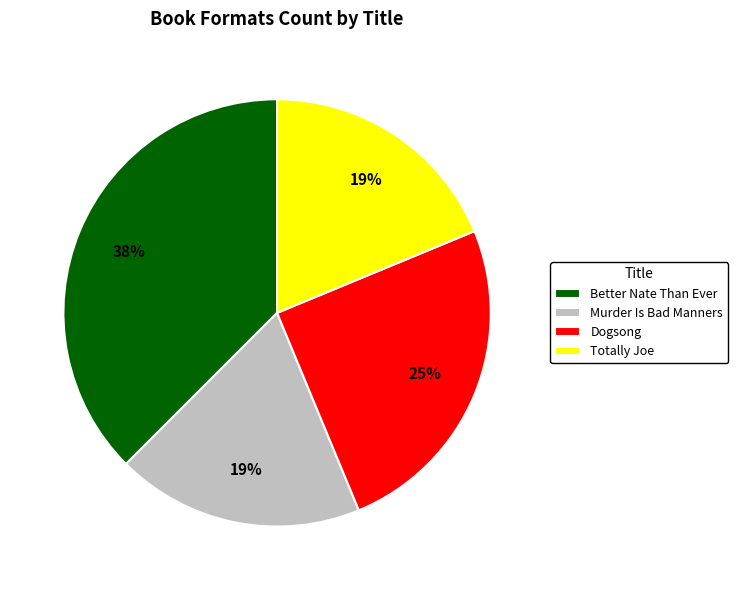

The Dogsong slice represents 25% of the pie. True or false?

True